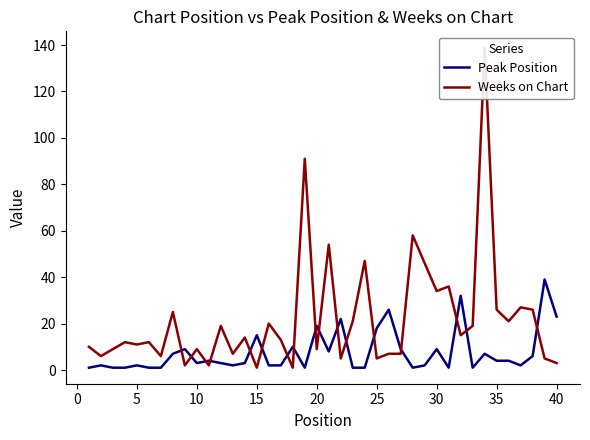

True or false: Peak Position has a value of 9 at 30.

True